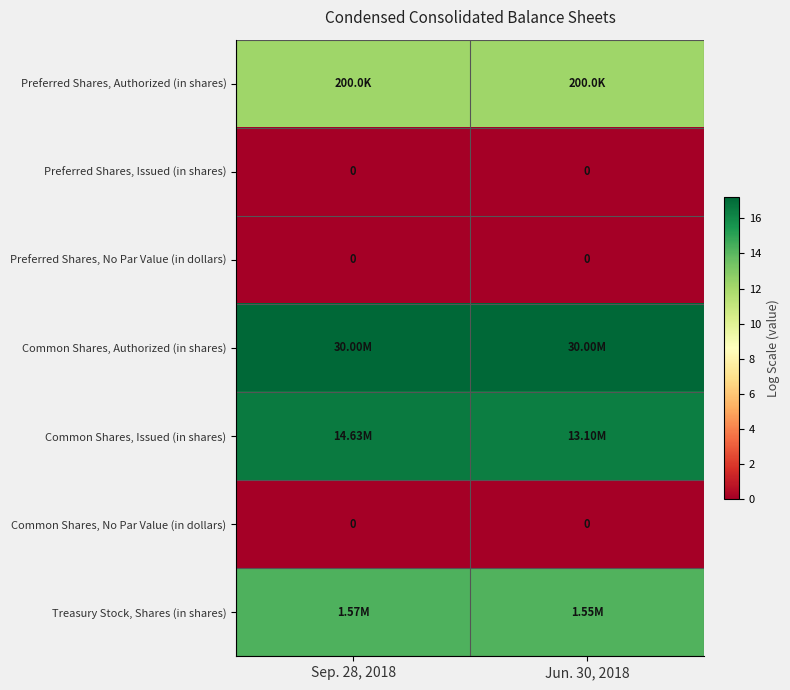

What is the sum of the Treasury Stock, Shares (in shares) values at Jun. 30, 2018 and Sep. 28, 2018?

28.5